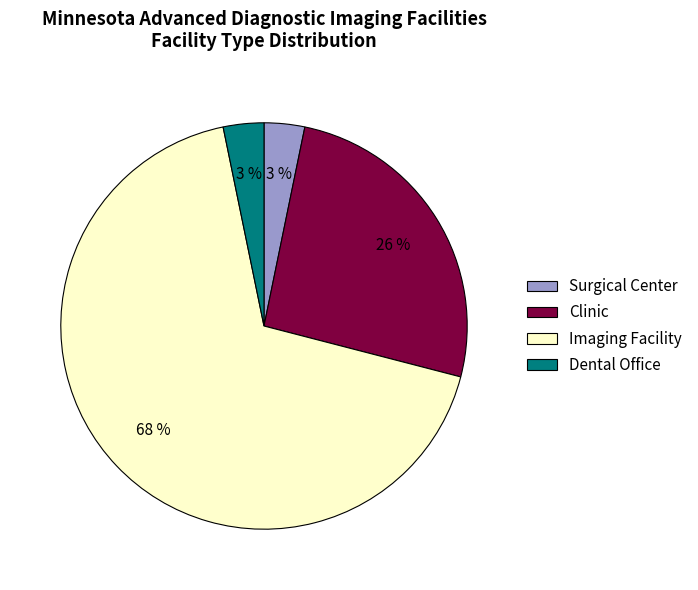

Which category has the biggest portion of the pie?

Imaging Facility